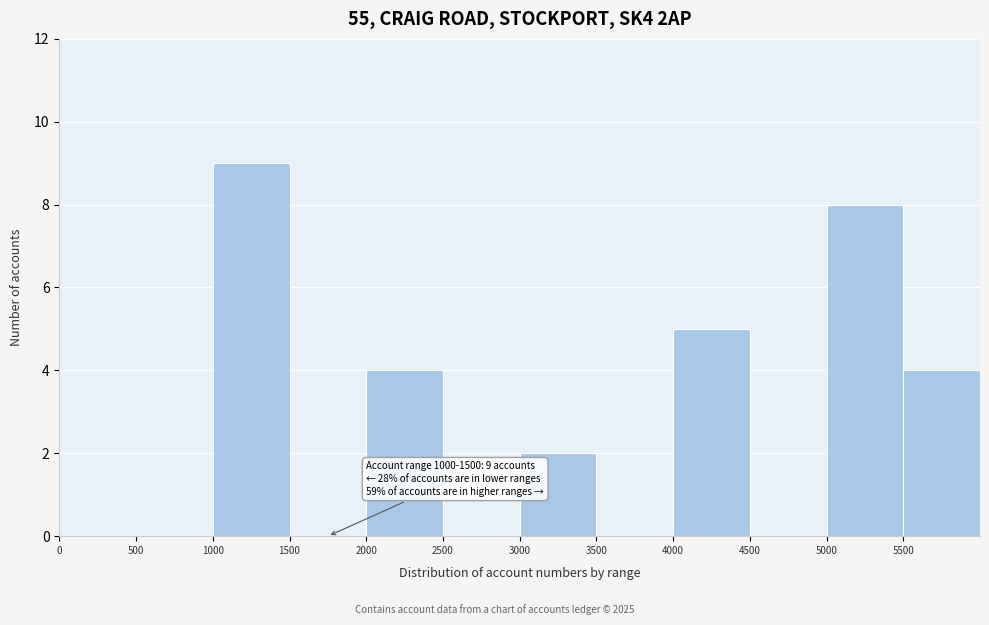

Over which range of the x-axis is the bar tallest?

1000 to 1500